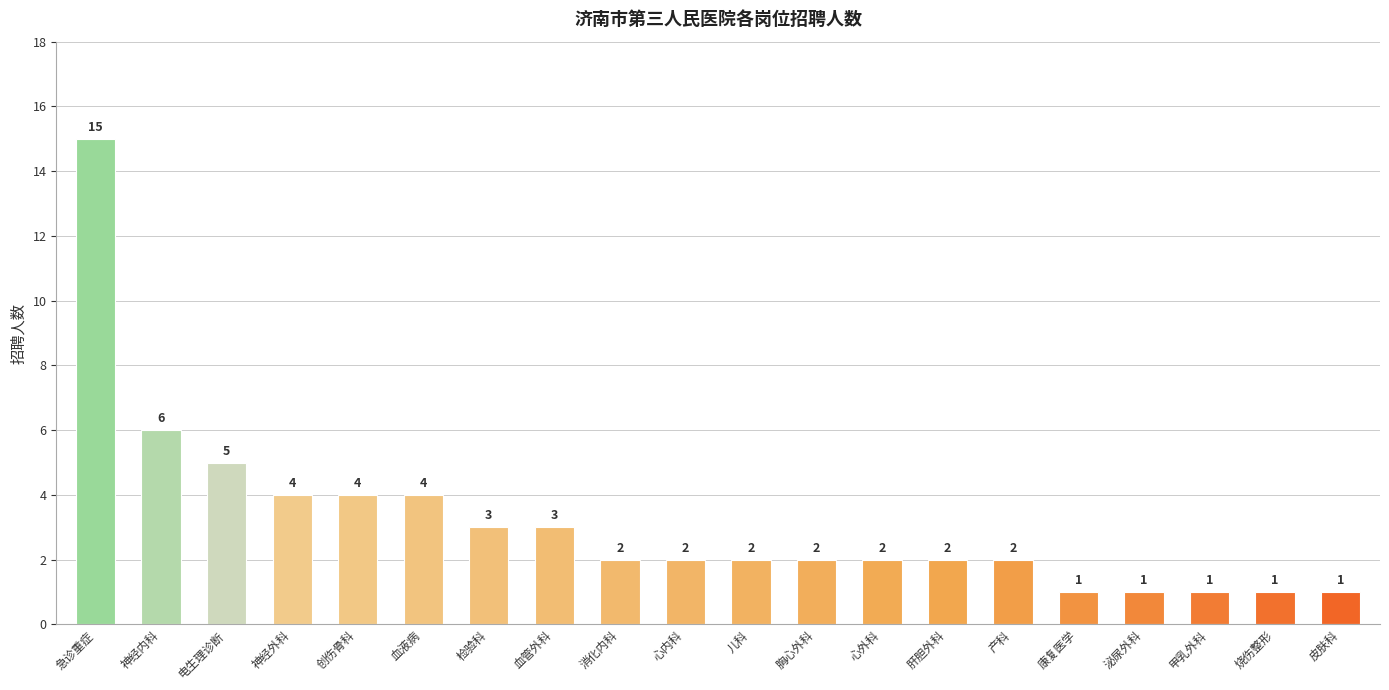

How many bars are there in total?

20